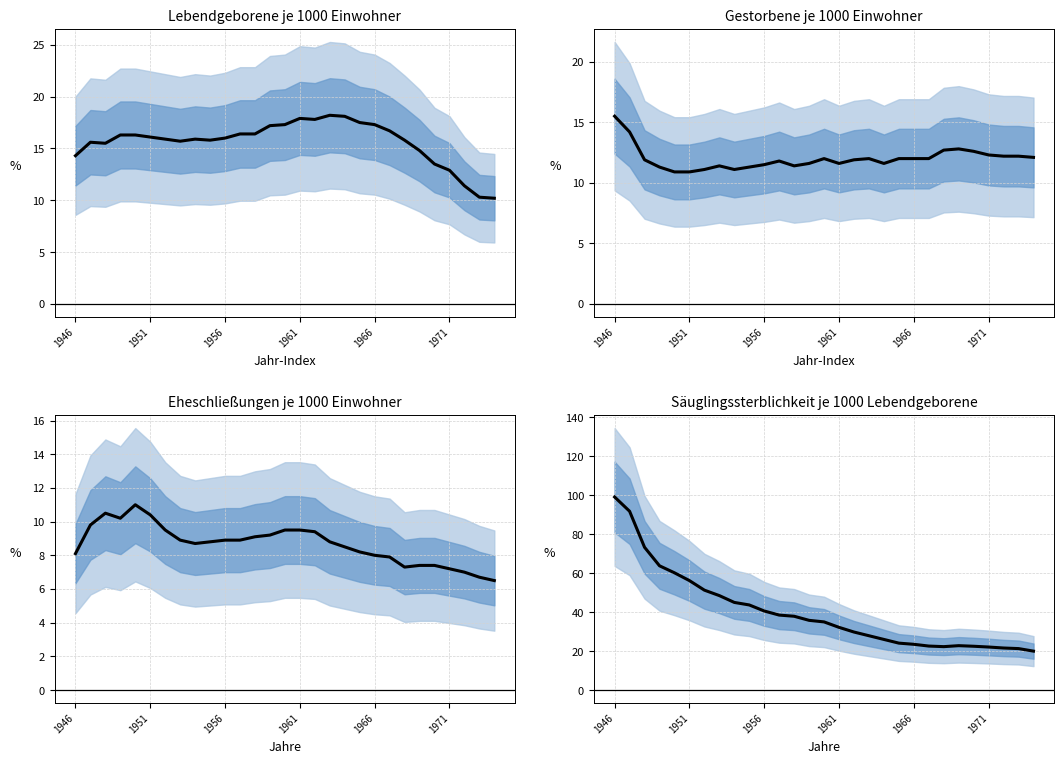

What is the sum of the values at 21 and 1966?

82.8